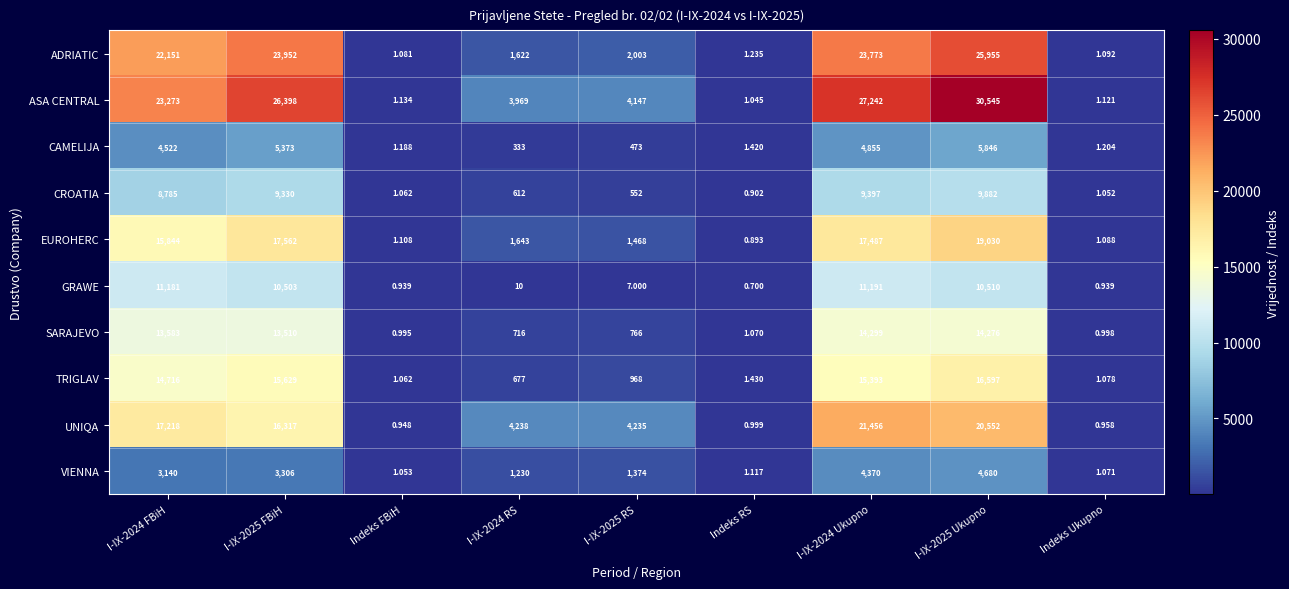

At which category is the sum across all series the highest?

I-IX-2025 Ukupno